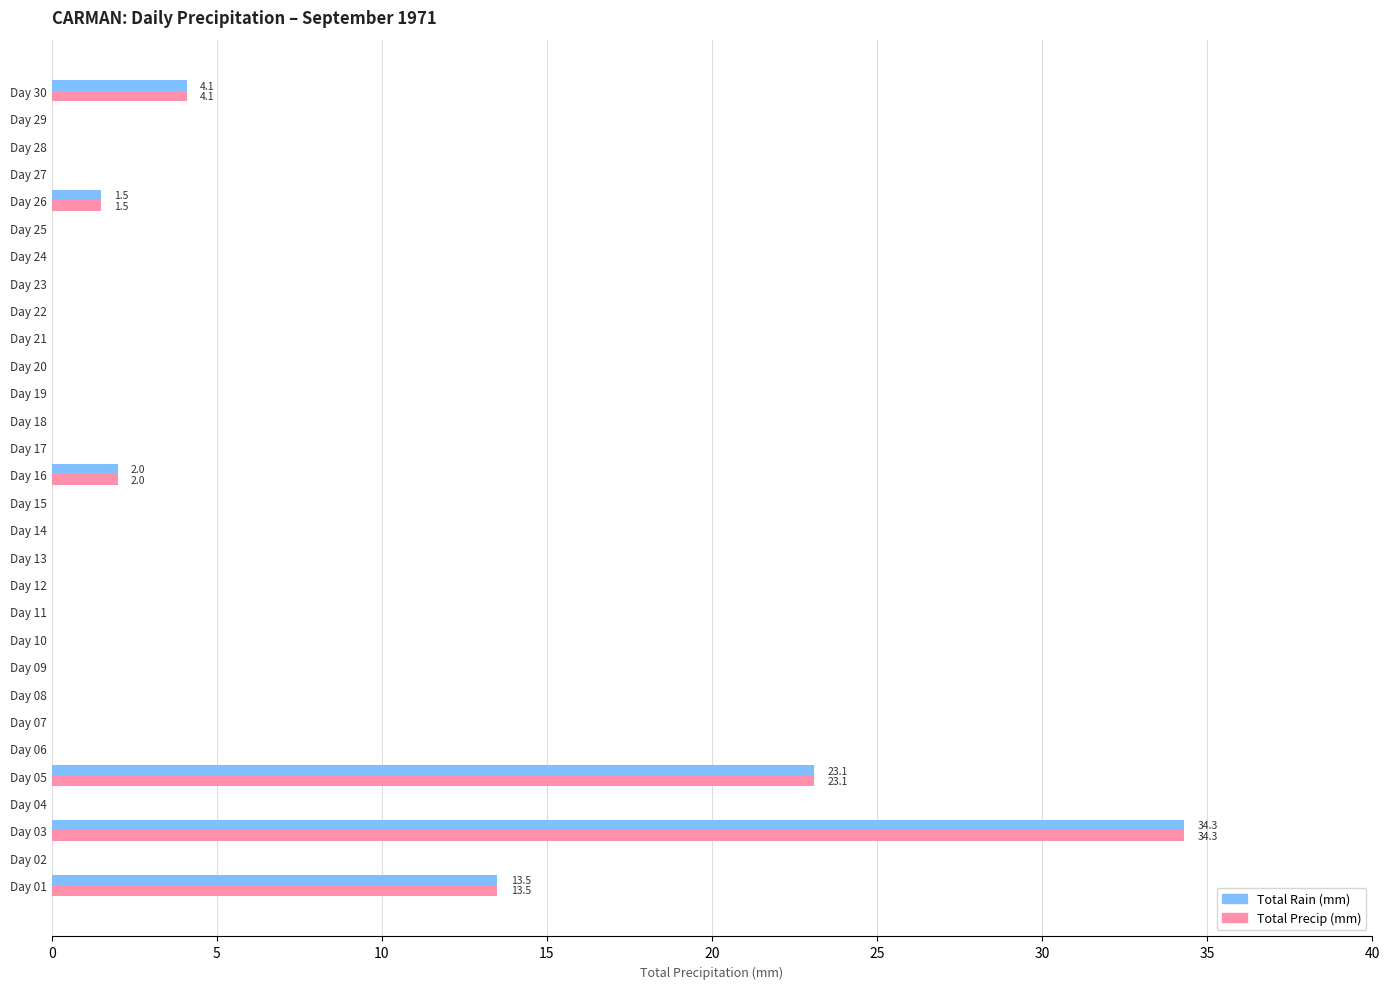

At which category is the sum across all series the highest?

Day 03